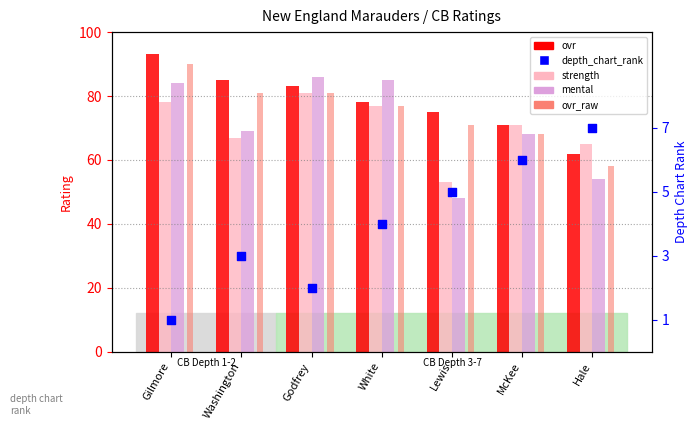

At how many categories does at least one series exceed 85?

2